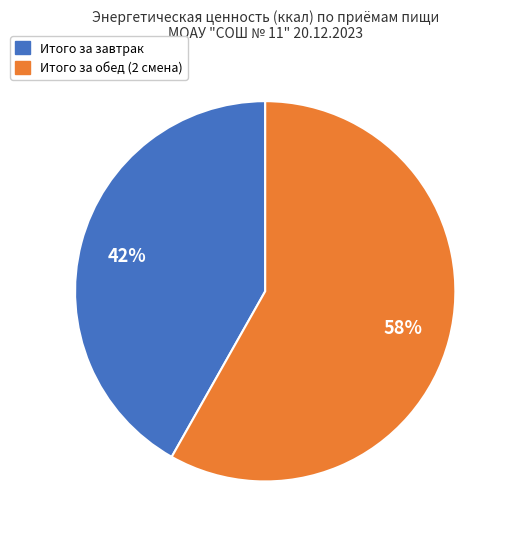

Between Итого за завтрак and Итого за обед (2 смена), which is larger?

Итого за обед (2 смена)